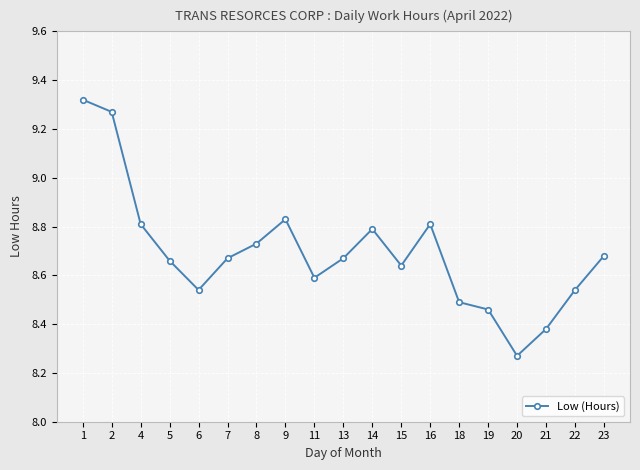

How many points are higher than both their immediate neighbors (excluding endpoints)?

3